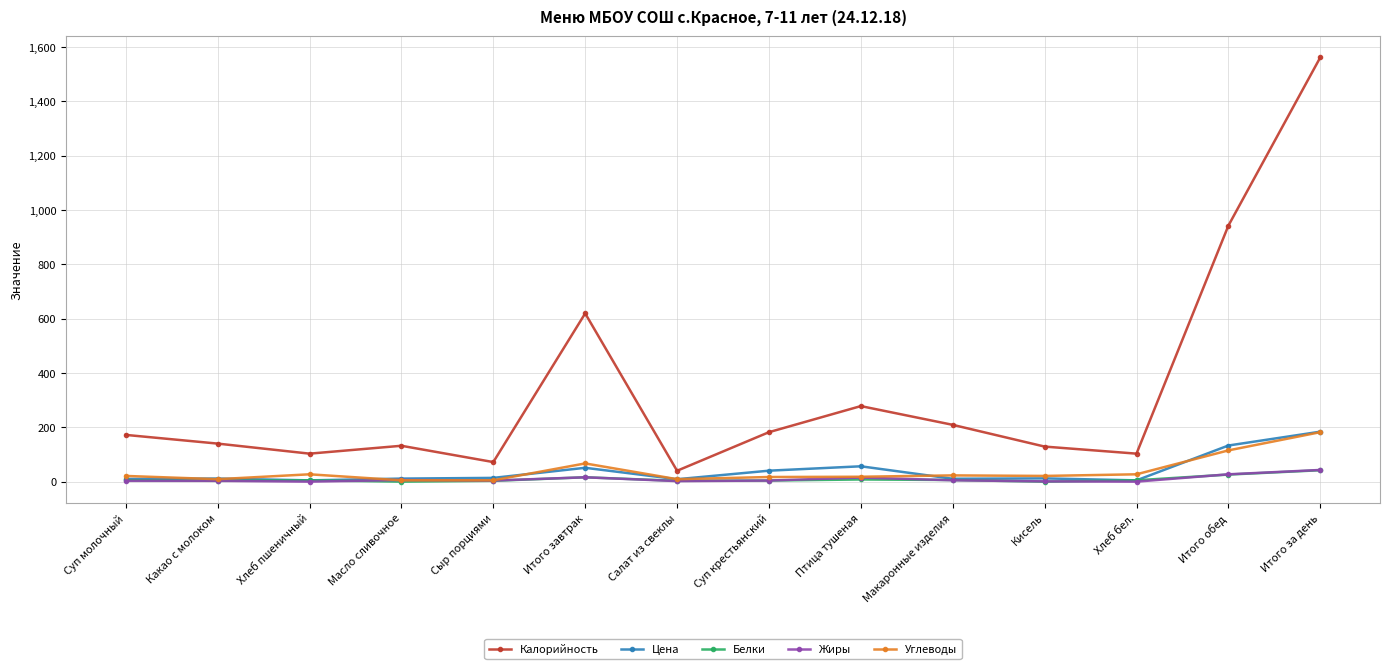

Which series changed the most between Итого завтрак and Хлеб бел.?

Калорийность